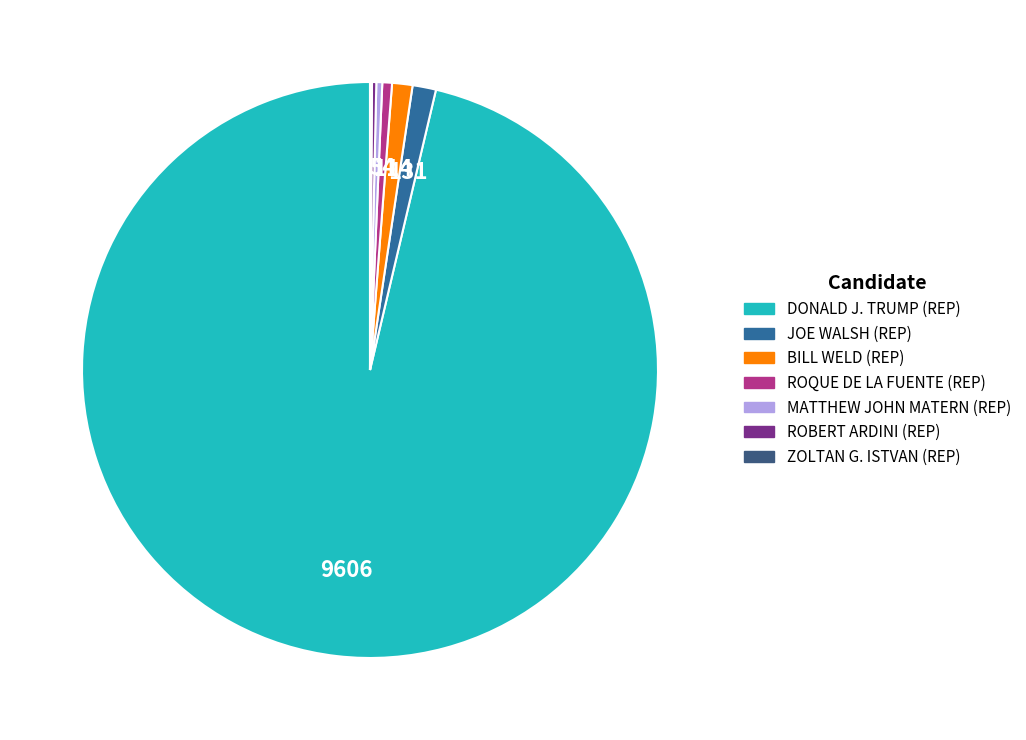

What is the smallest slice in the pie chart?

ZOLTAN G. ISTVAN (REP)